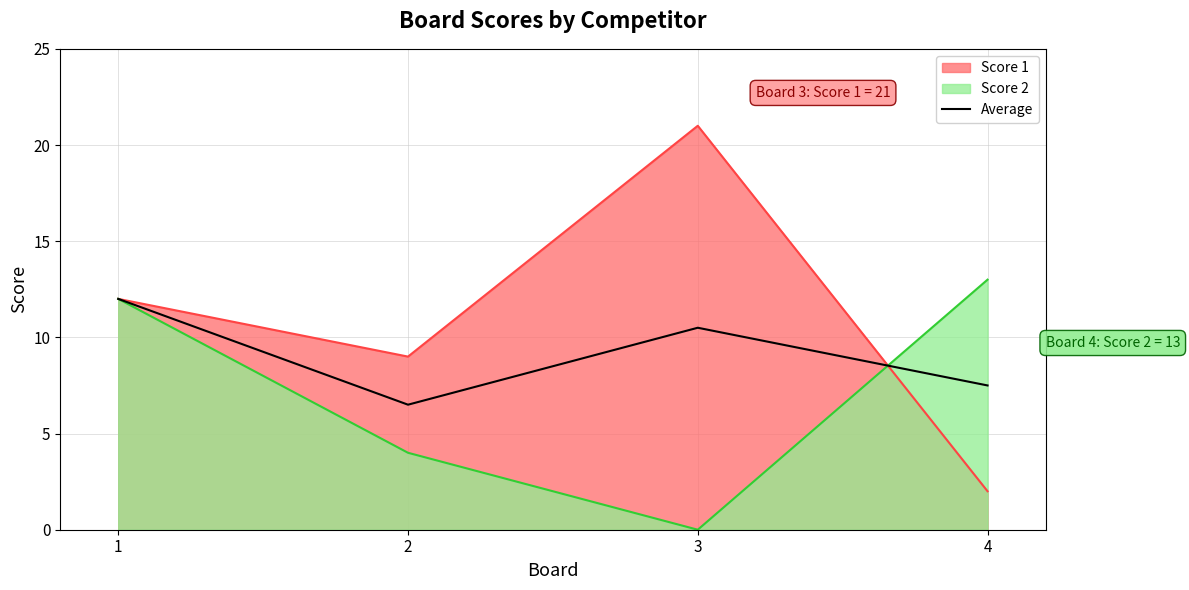

How many data points does each series have?

4